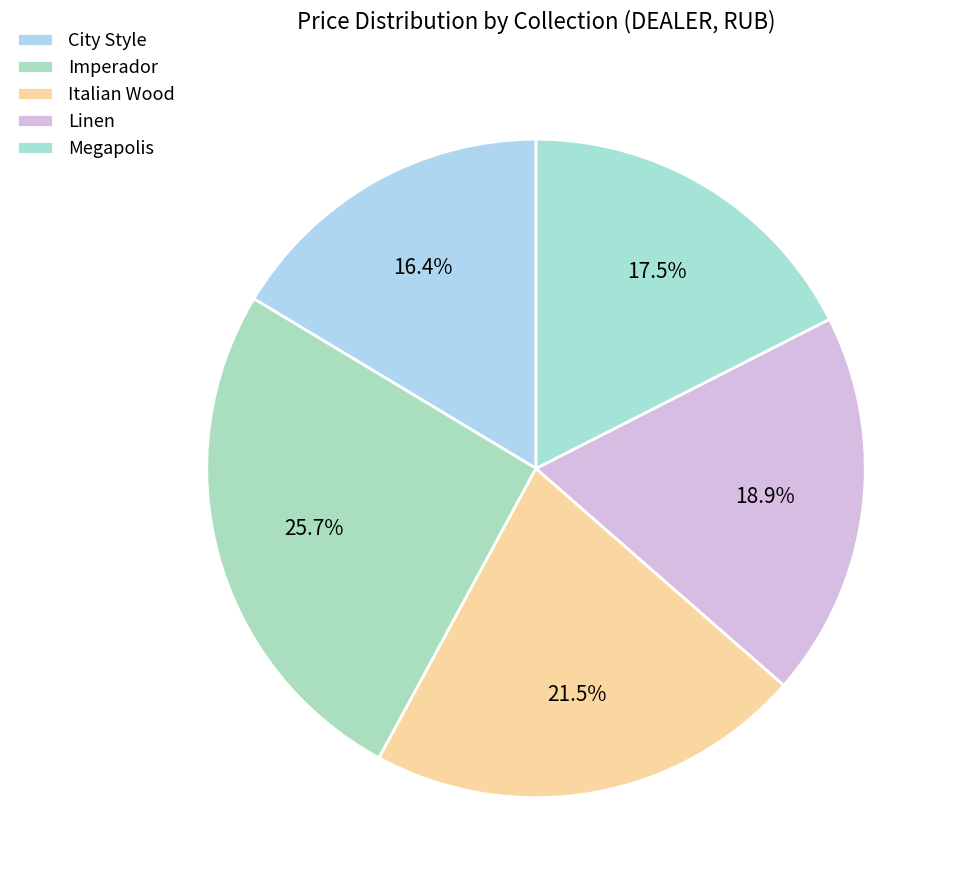

How many segments does this pie chart have?

5